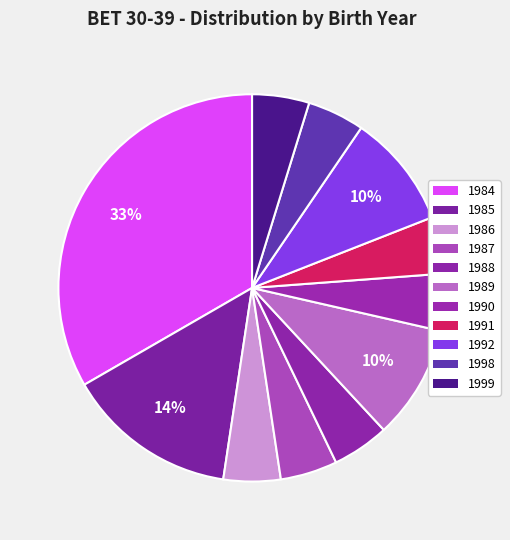

Is 1991 the majority of the pie?

No